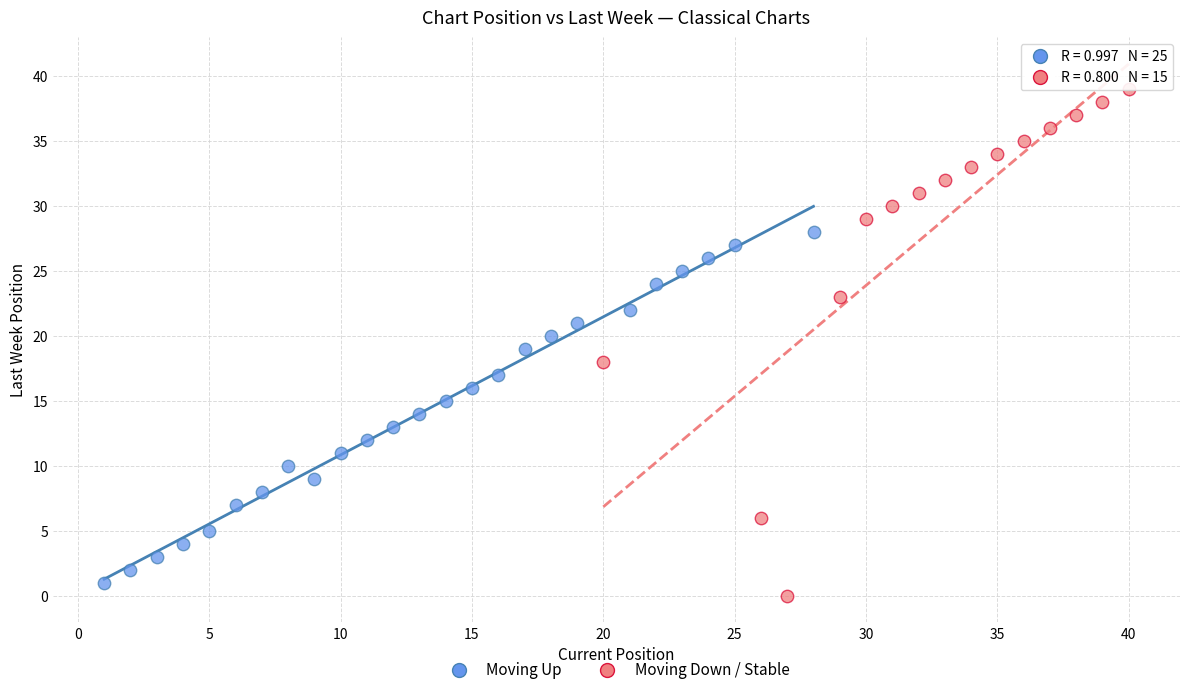

Which series contains the highest Y value?

Moving Down / Stable